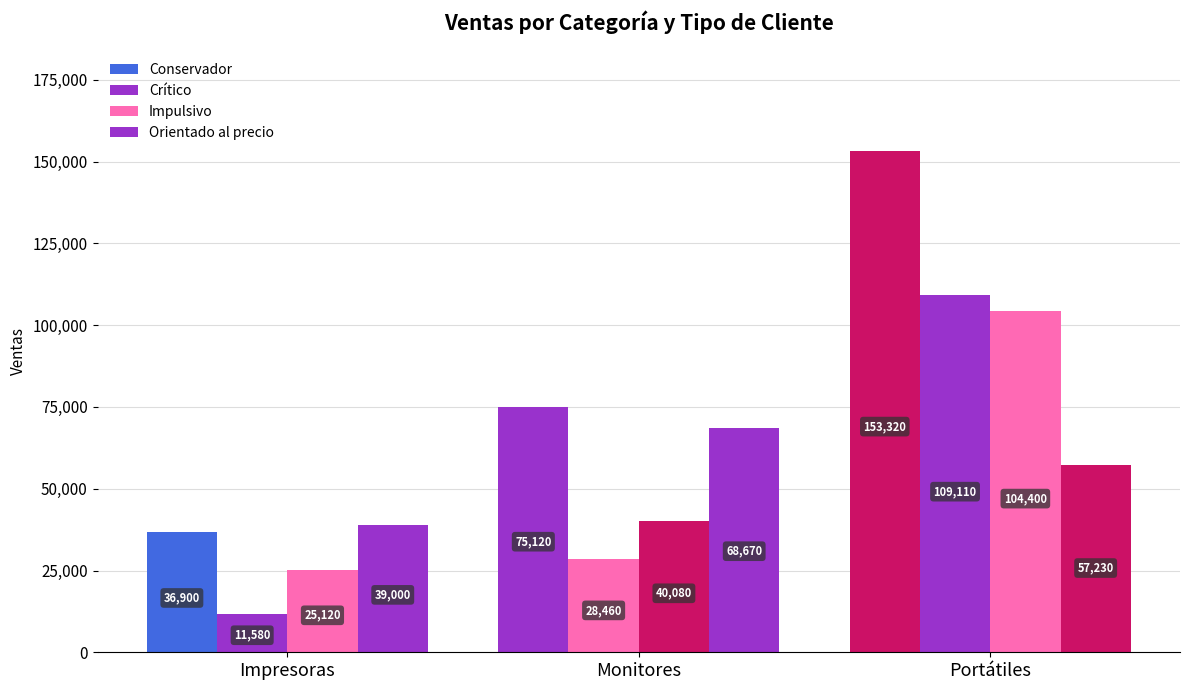

How many bars are there in each group?

4